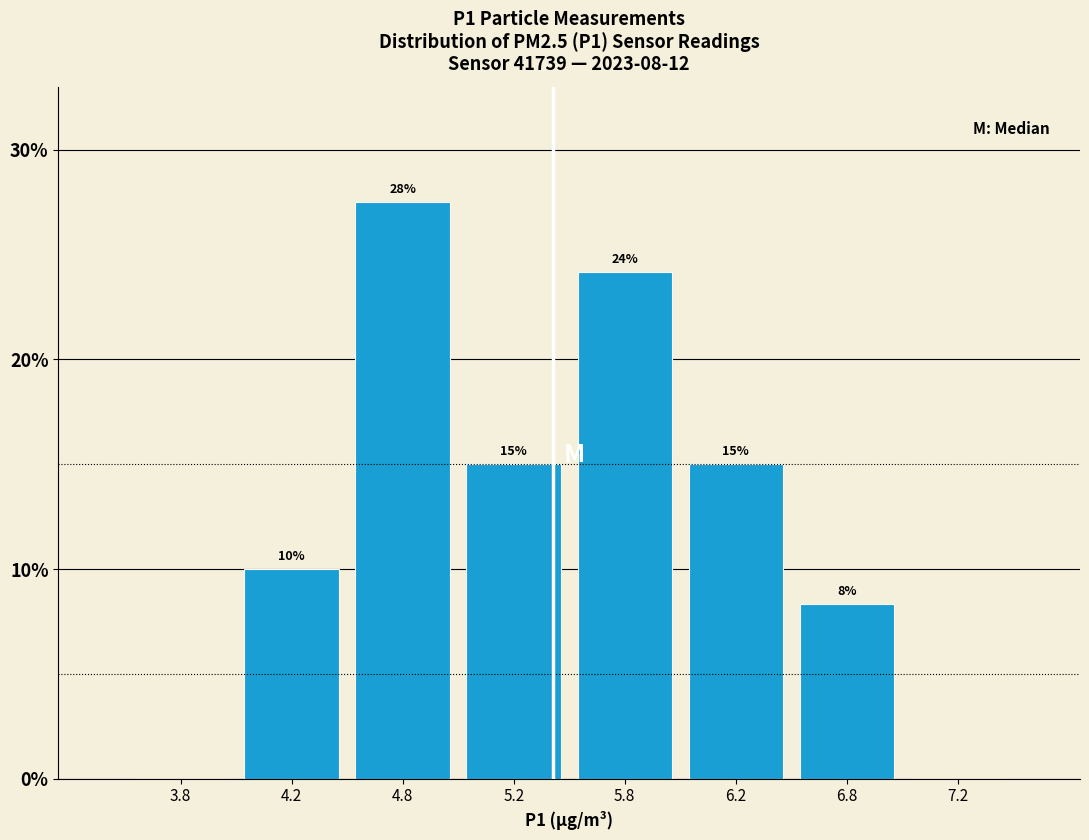

Which has a higher value, 6.8 or 7.2?

6.8